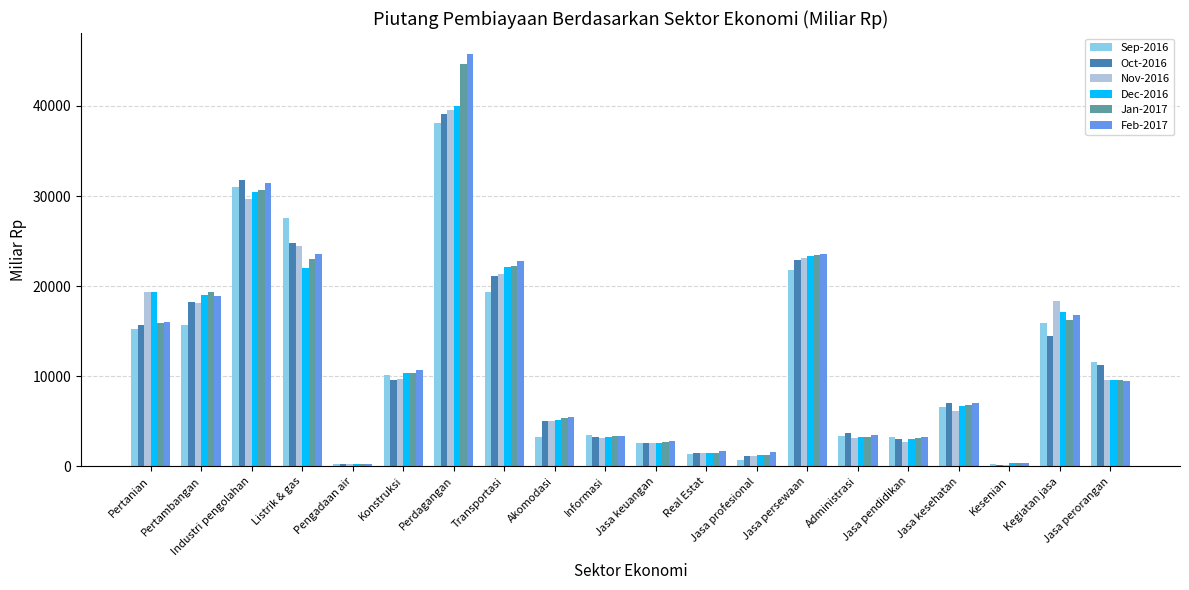

True or false: Dec-2016 has a value of 2630.8 at Jasa keuangan.

True